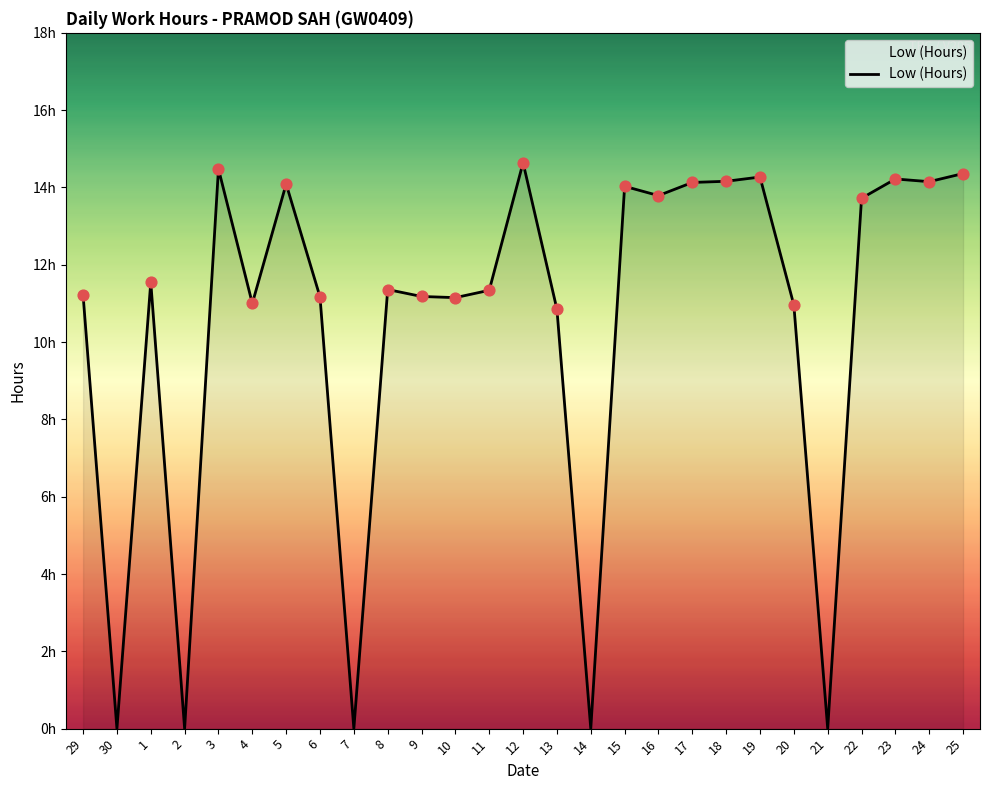

What is the change in value from 2 to 18?

+14.2